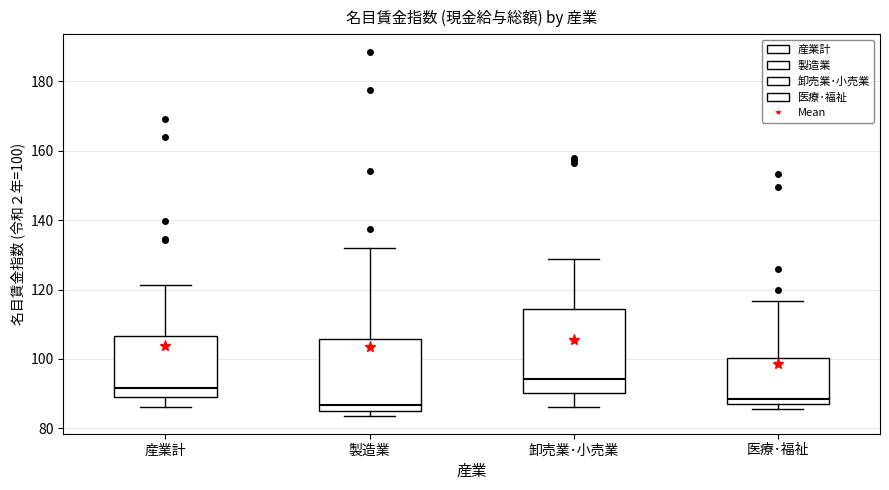

Where does the upper whisker of the box for 卸売業･小売業 end on the y-axis? The values are not printed on the chart, so give them approximately, as read against the axis.

128